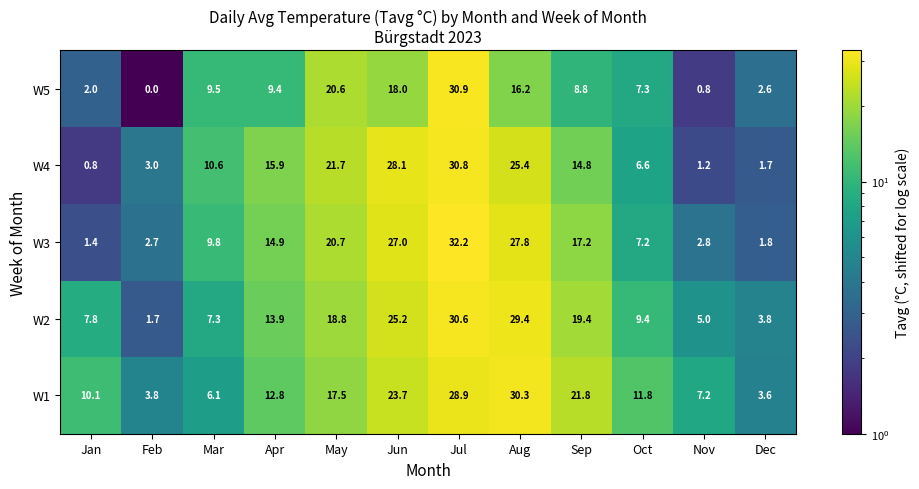

True or false: W3 has a value of 2.7 at Feb.

True